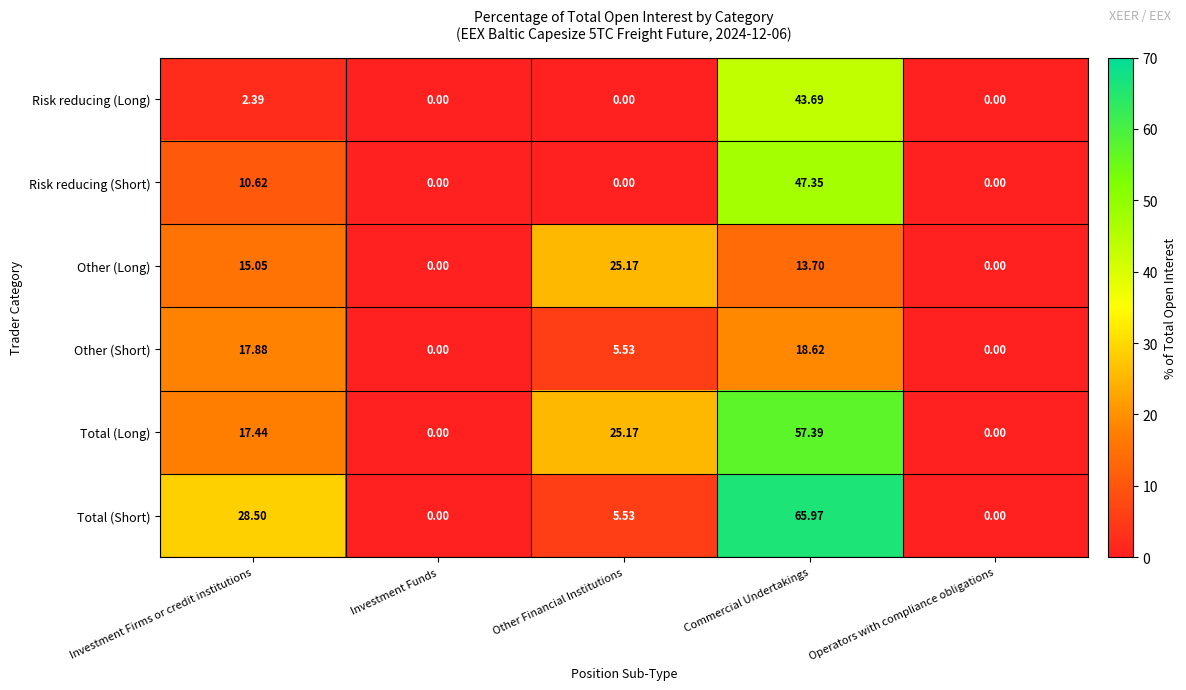

Where does the Other (Long) series first go above 13?

Investment Firms or credit institutions